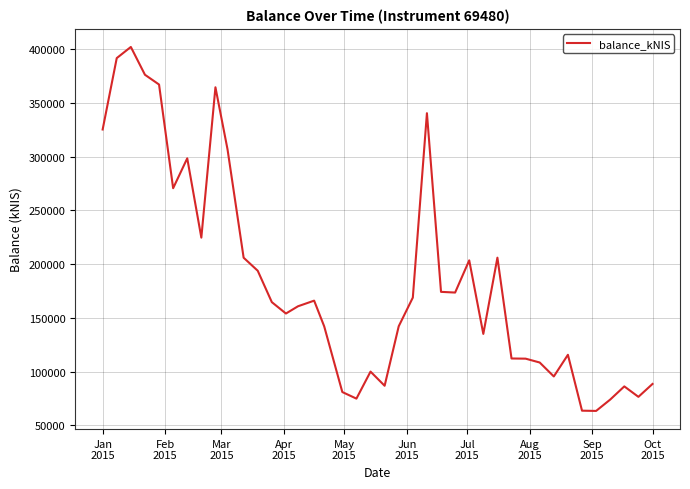

Count the number of categories in the chart.

40